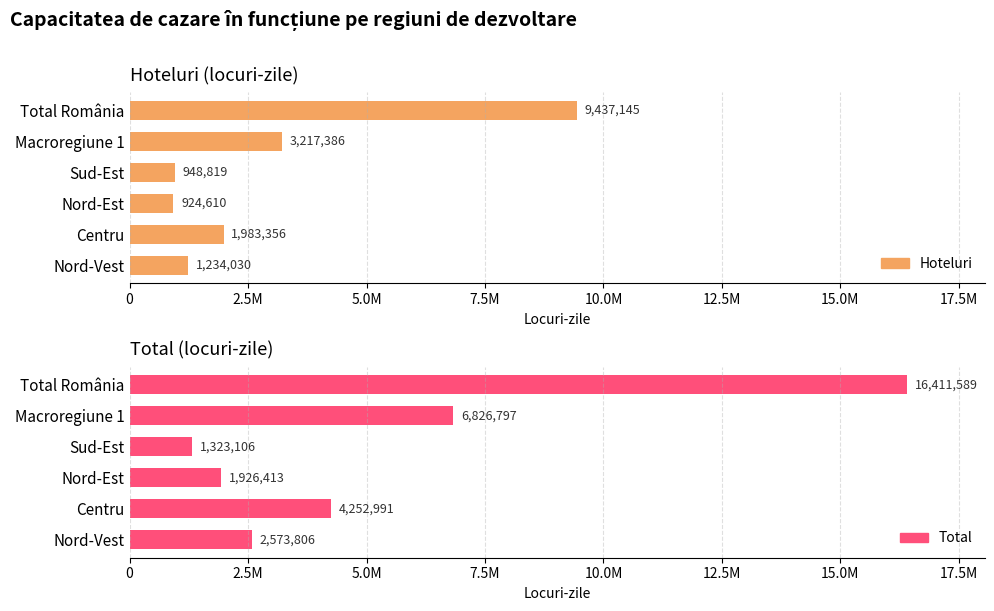

What is the maximum value shown in the chart?

16411589